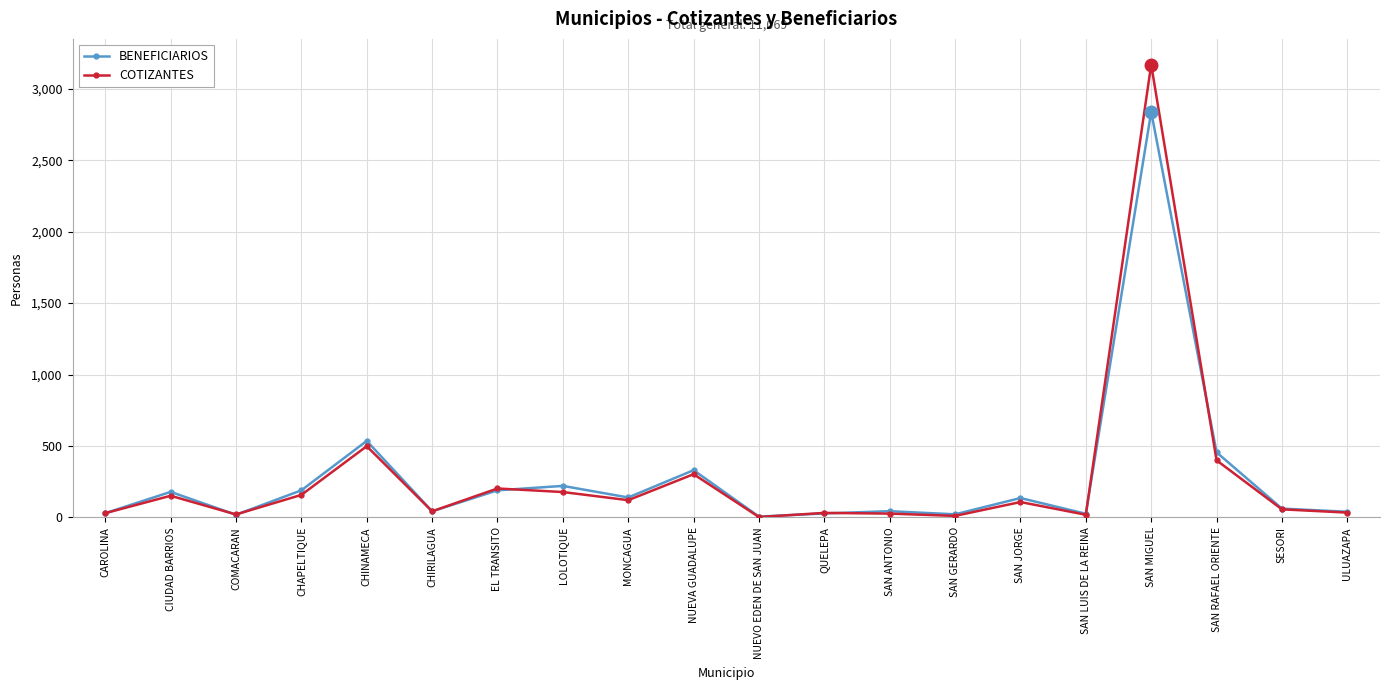

What is the value of the COTIZANTES point at the 2nd from the left?

151